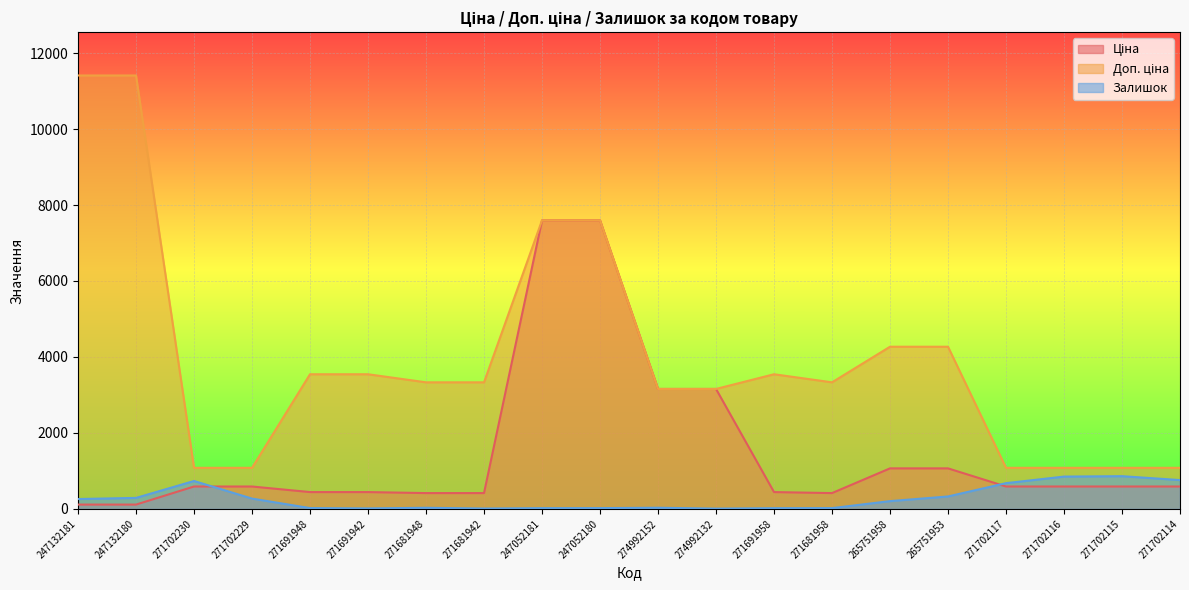

What is the minimum value shown in the chart?

8.0